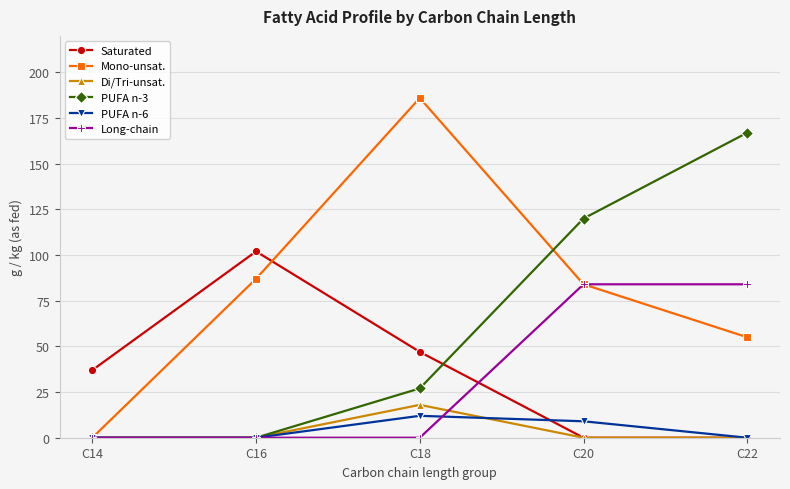

The value of Long-chain at C22 is 84. True or false?

True